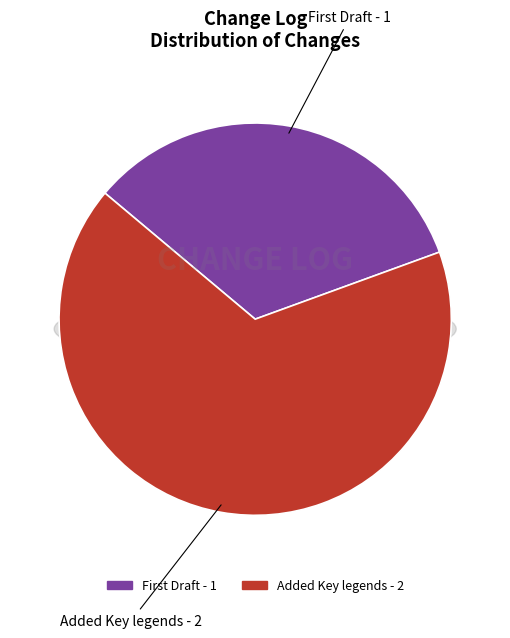

Count the number of slices in the pie.

2